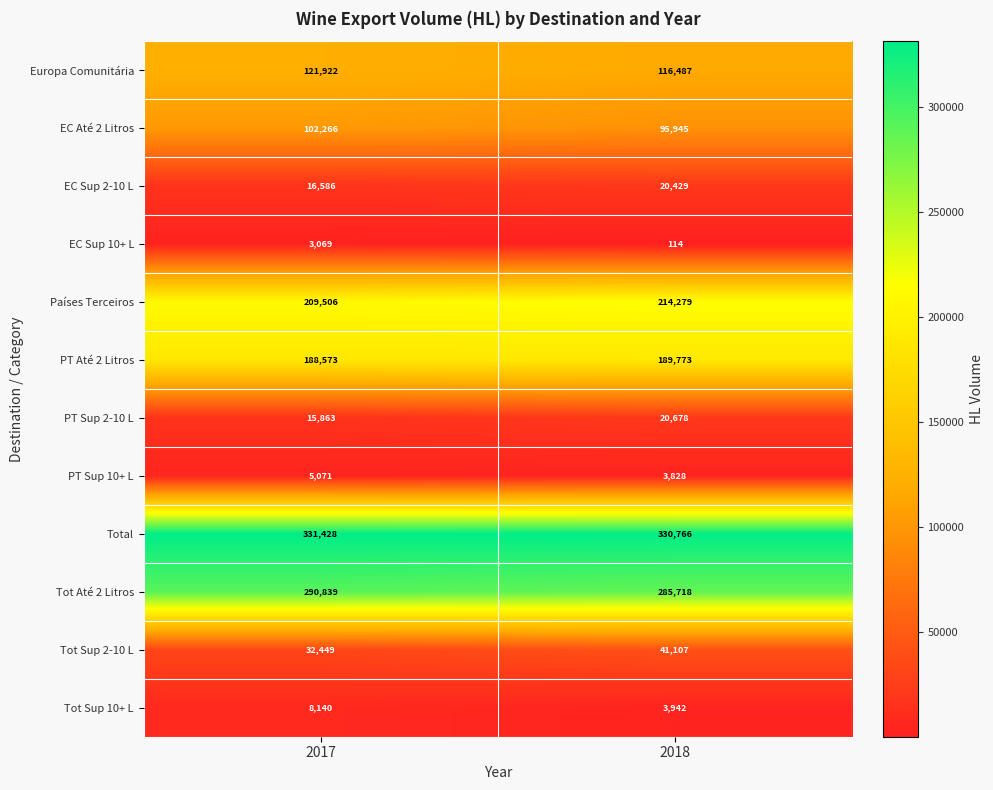

Which series has the widest spread of values?

Tot Sup 2-10 L